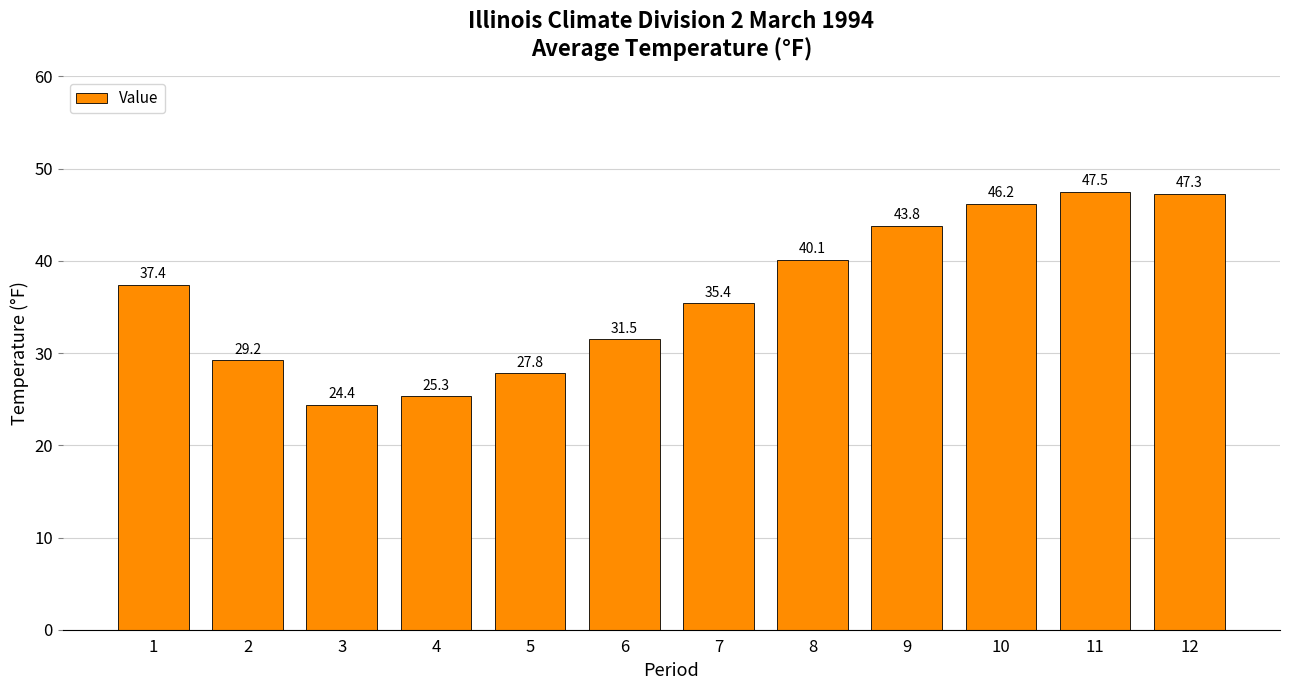

Reading right to left, list all the values displayed in this chart.

12=47.3	11=47.5	10=46.2	9=43.8	8=40.1	7=35.4	6=31.5	5=27.8	4=25.3	3=24.4	2=29.2	1=37.4